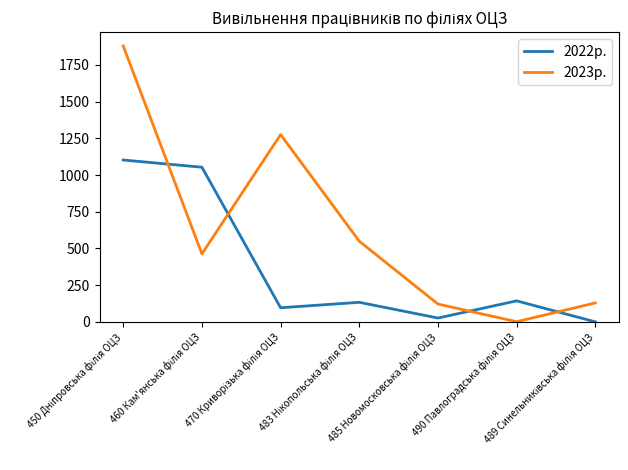

List the series in order of their overall mean, highest first.

2023р., 2022р.